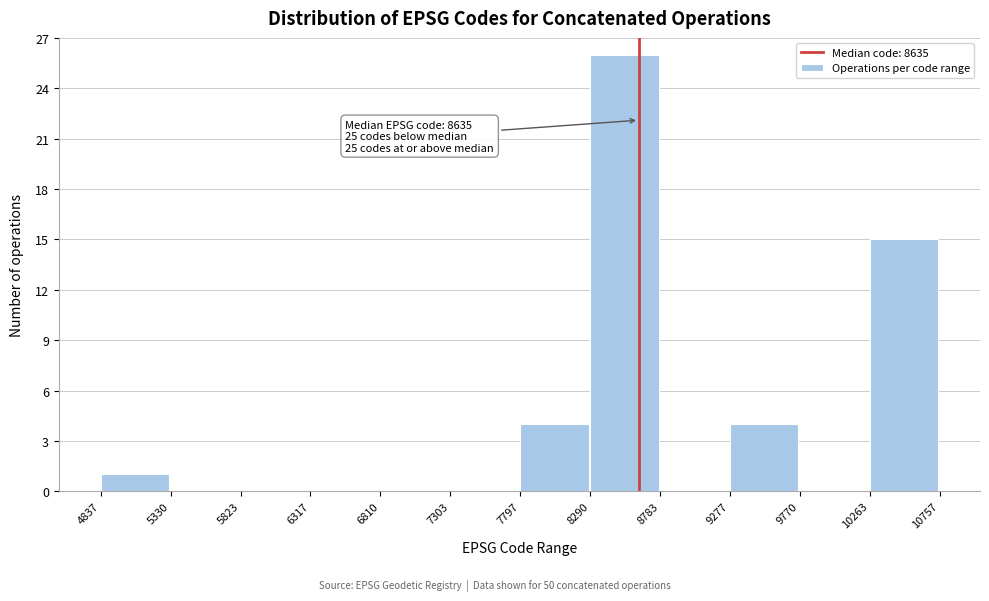

Which range on the x-axis has the tallest bar?

8290 to 8783